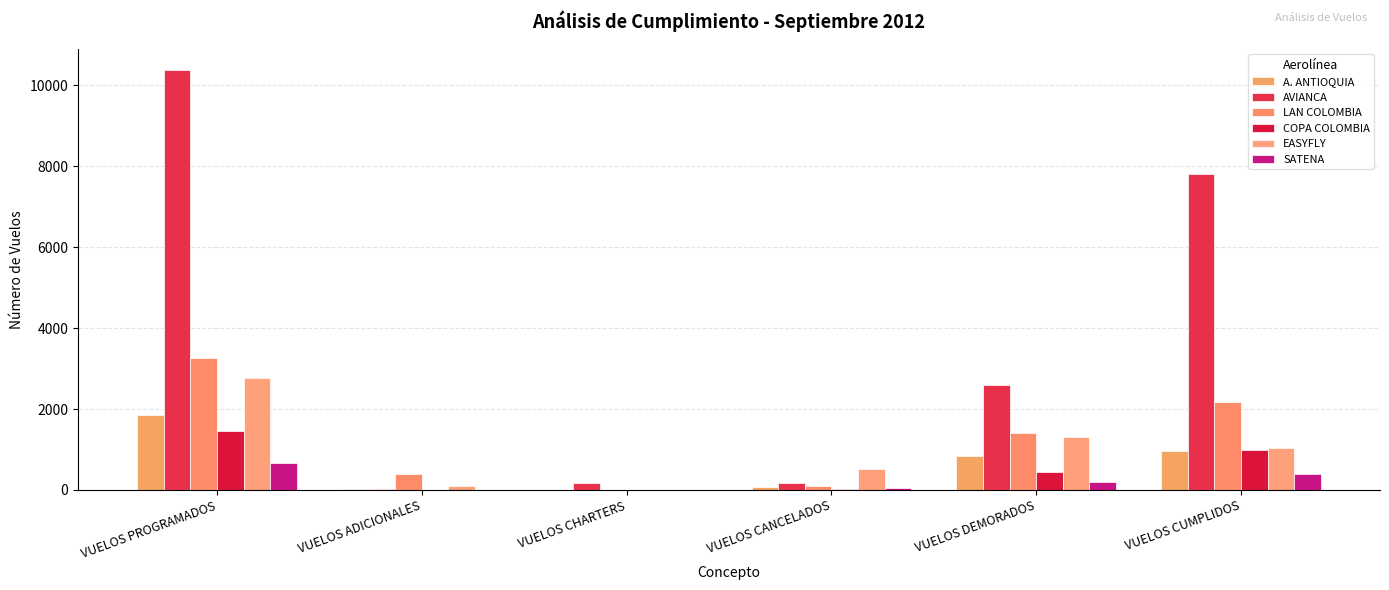

What is the average value of the AVIANCA series?

3528